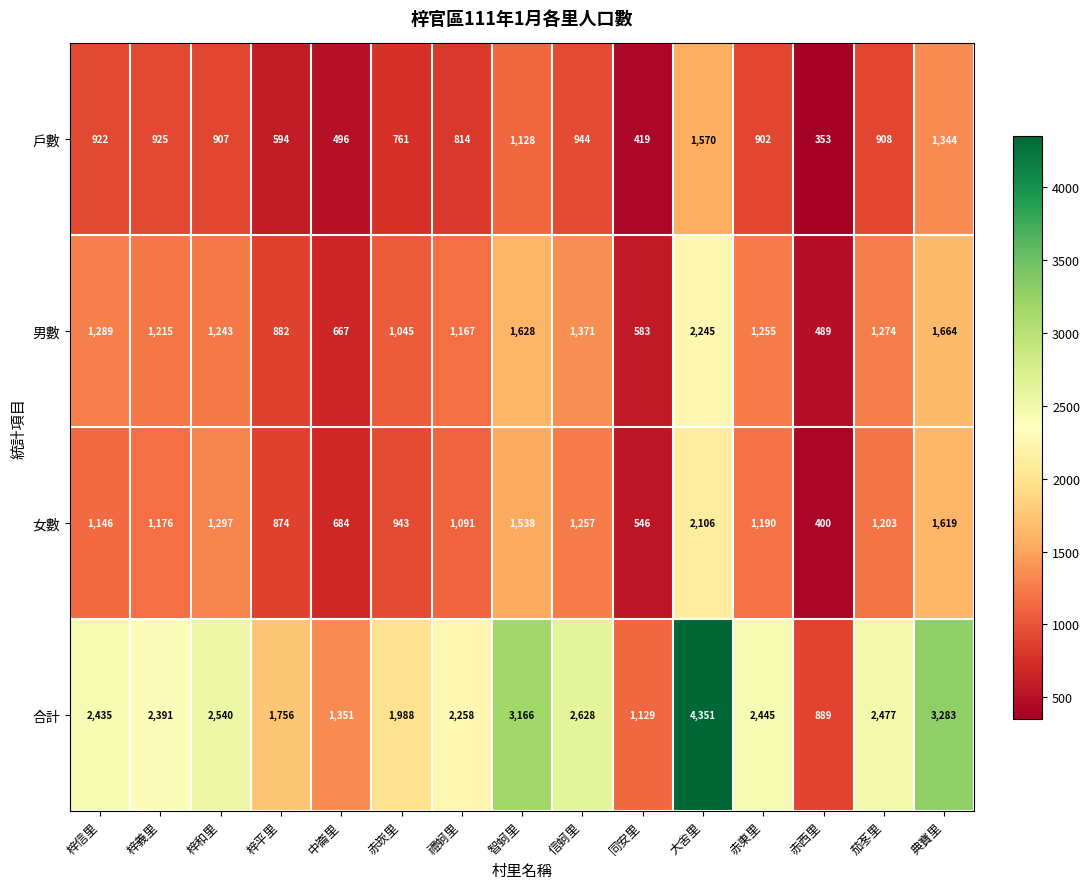

What value does the 男數 series have at 禮蚵里, to the nearest 50?

1150